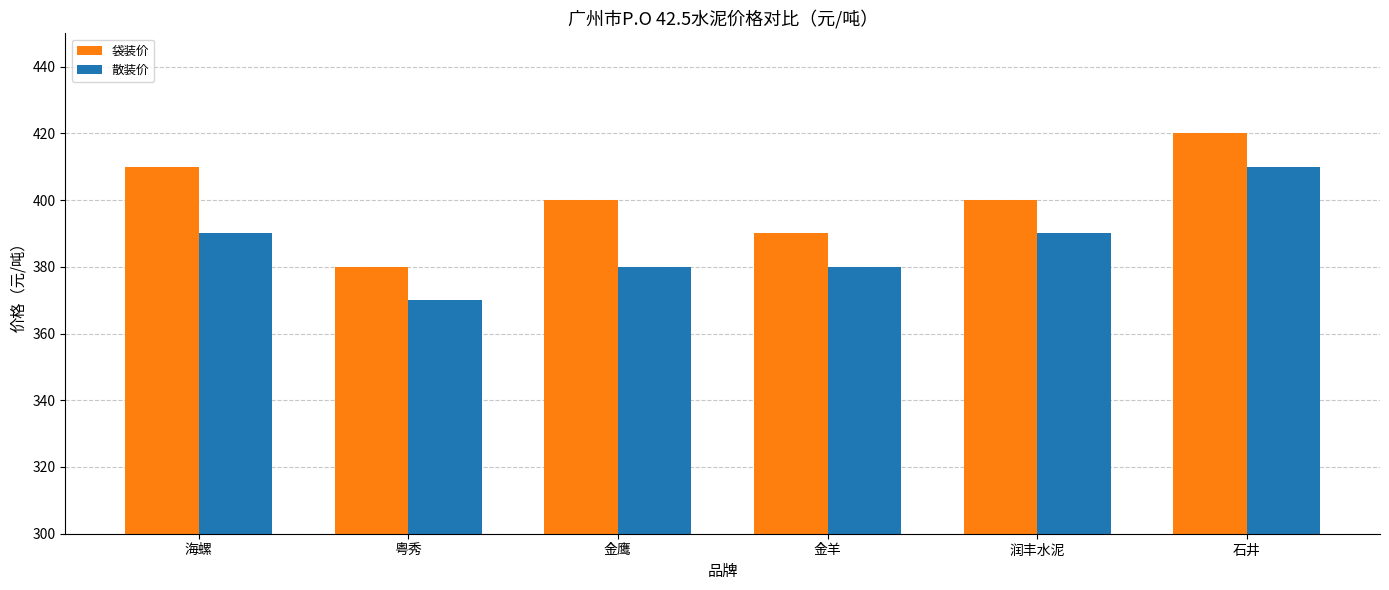

Are the bars horizontal?

No